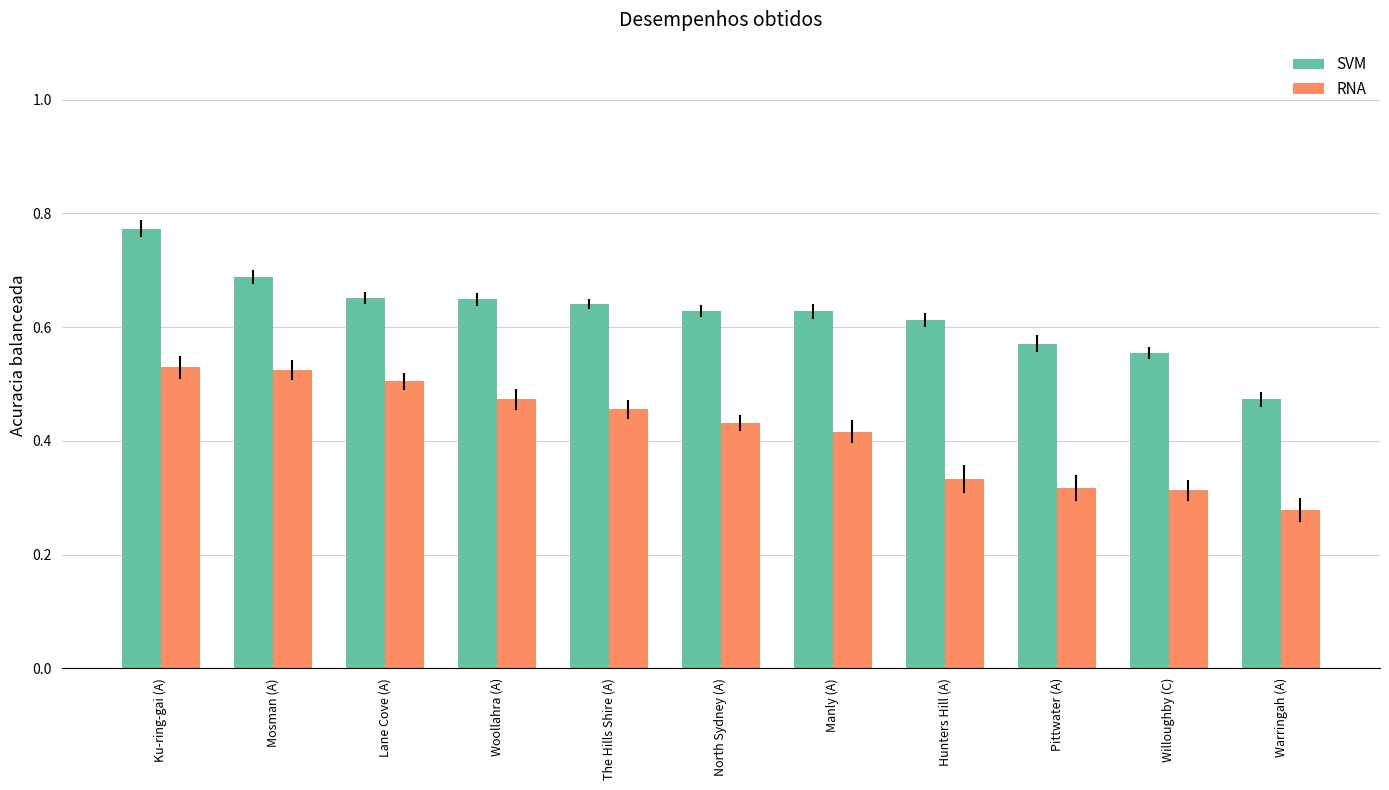

Rank the series at The Hills Shire (A) from lowest to highest value.

RNA, SVM